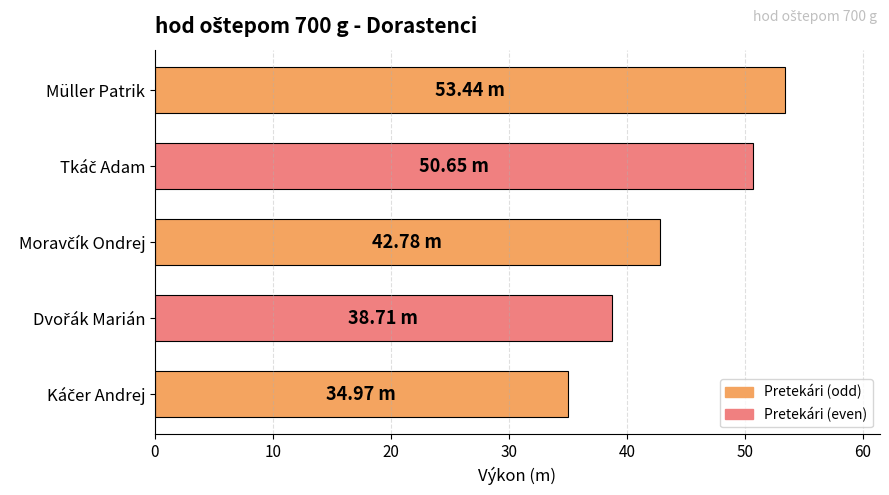

What is the label of the 1st bar from the top?

Müller Patrik